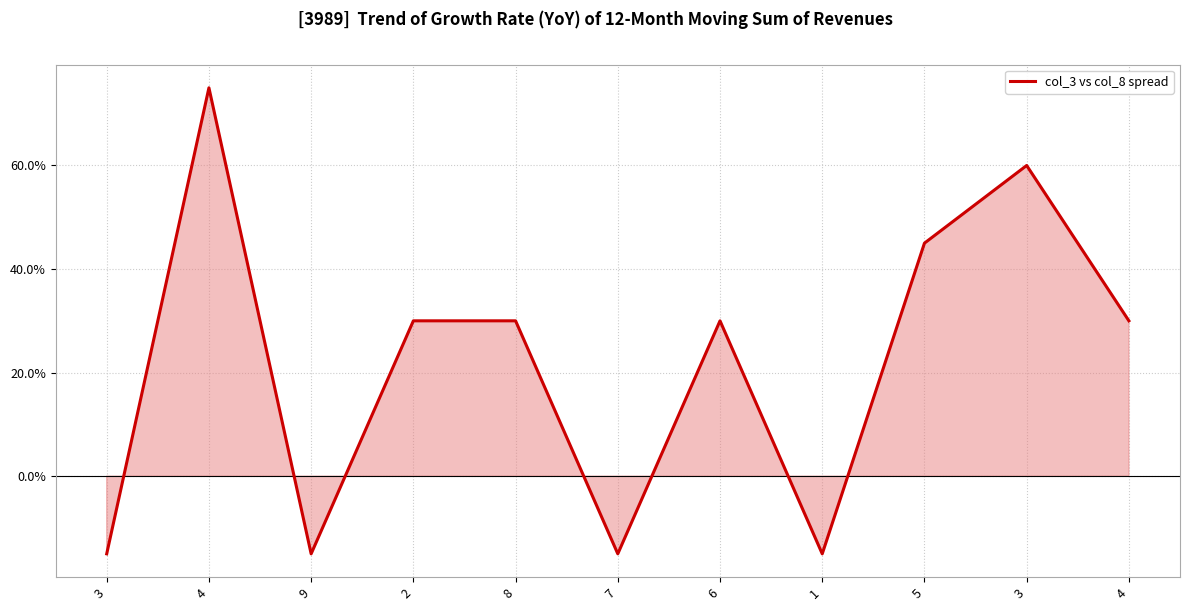

What is the difference between the maximum and minimum values?

90